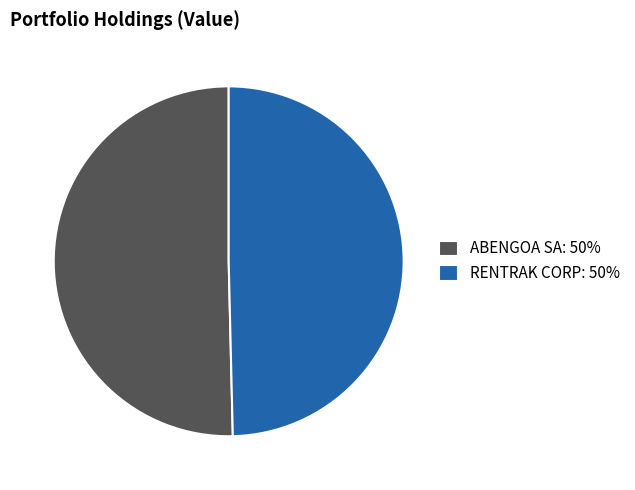

Which has a higher value, ABENGOA SA: 50% or RENTRAK CORP: 50%?

ABENGOA SA: 50%